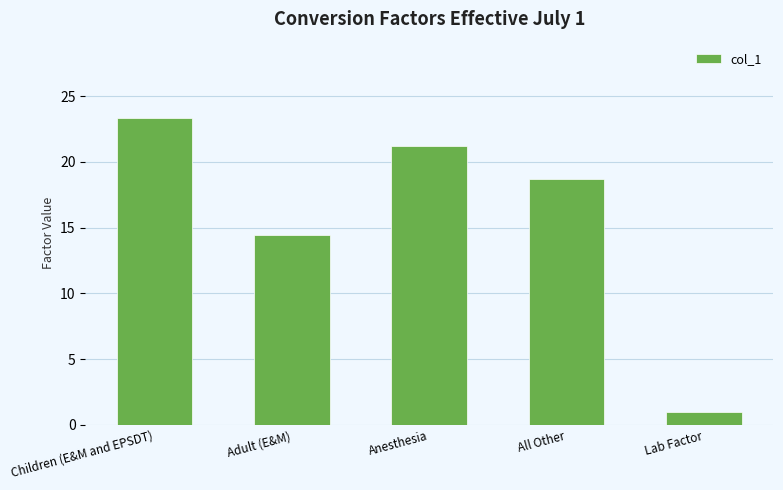

Between Children (E&M and EPSDT) and Adult (E&M), which is larger?

Children (E&M and EPSDT)